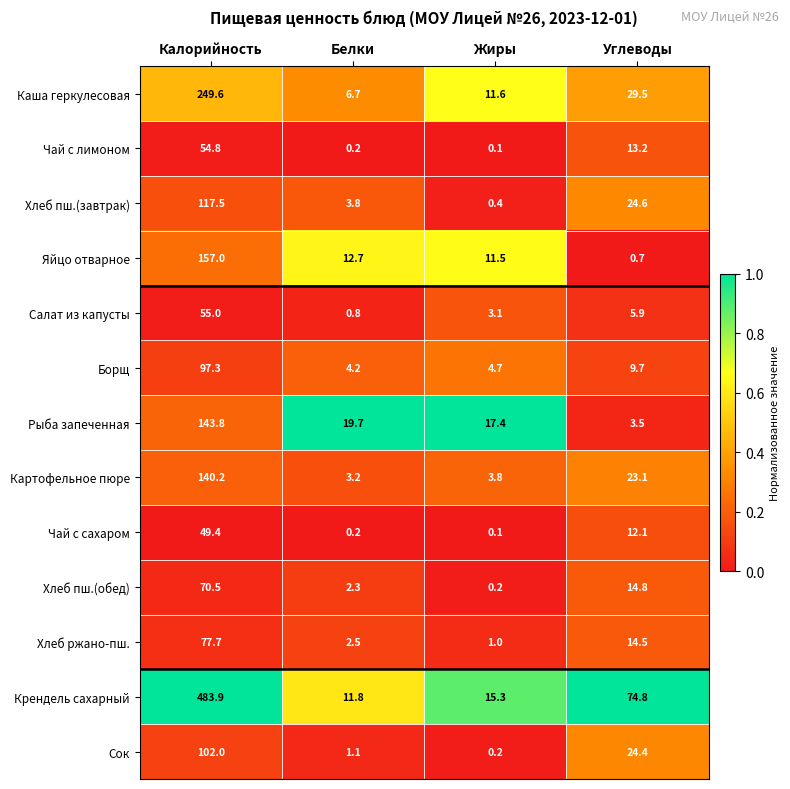

What is the spread (max minus min) of values at Белки?

19.5